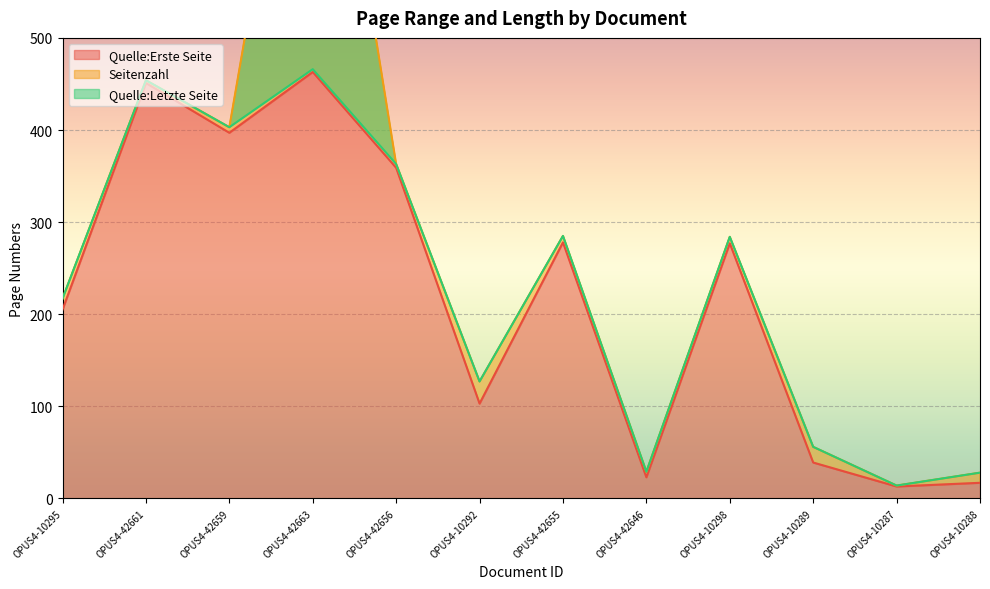

What is the label of the 9th point from the right?

OPUS4-42663